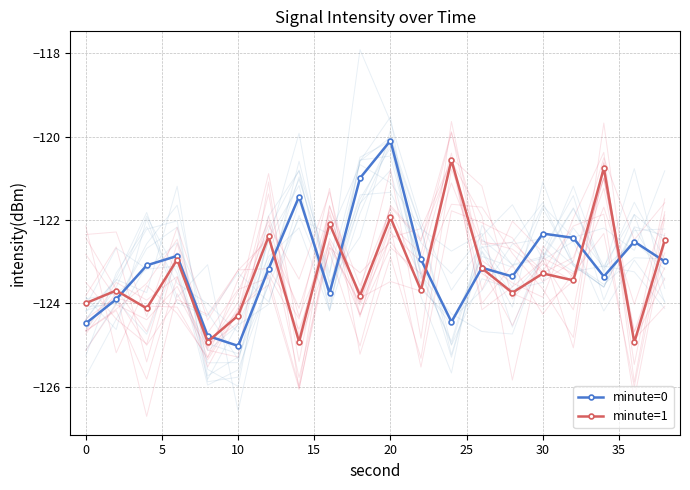

The value of minute=1 at 10 is -124.3. True or false?

True